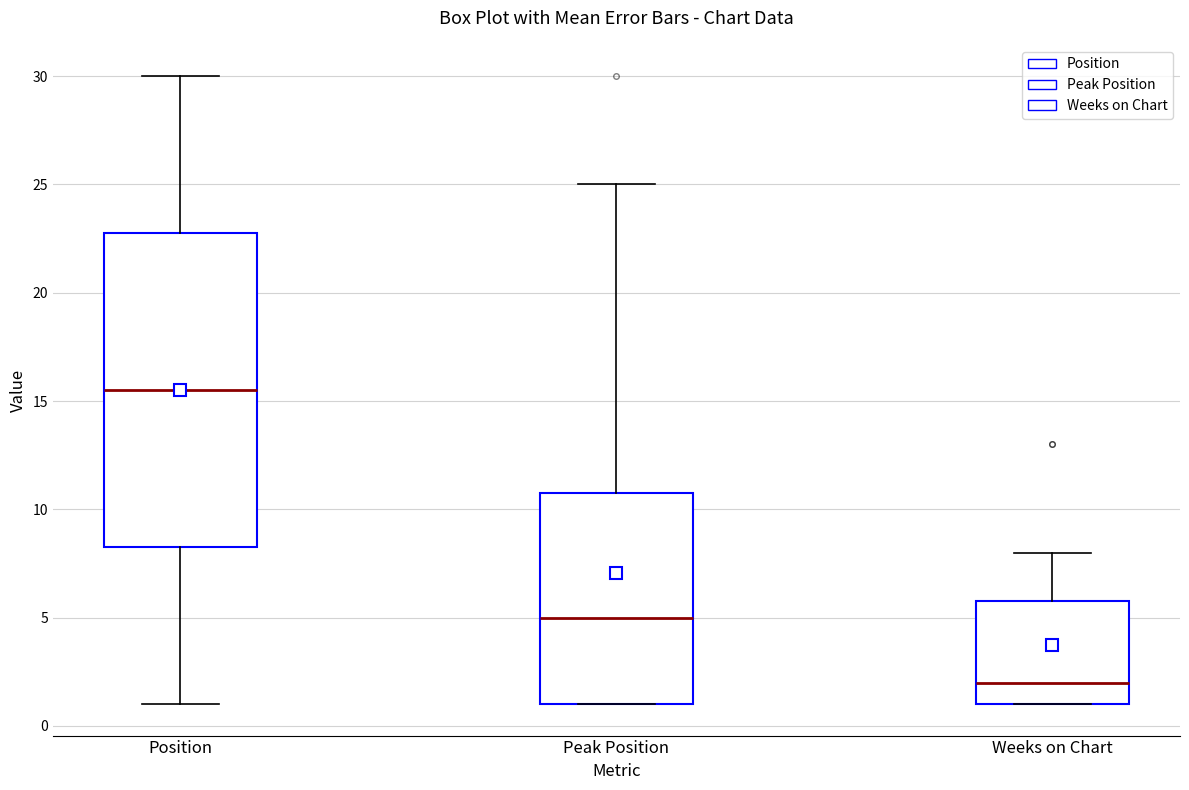

Where does the median line of the box for Position sit on the y-axis? The values are not printed on the chart, so give them approximately, as read against the axis.

15.5